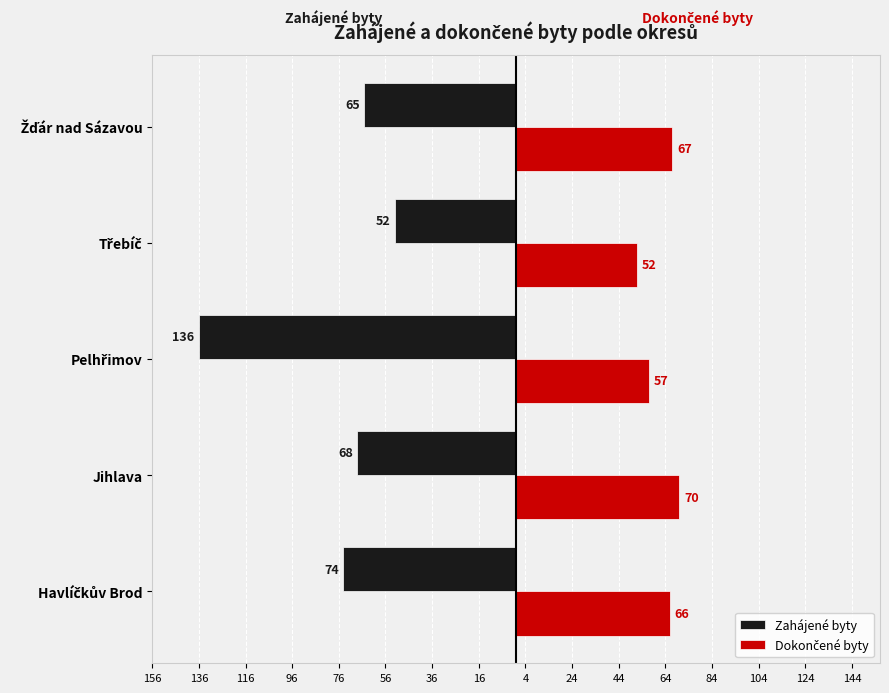

What is the difference between the maximum and minimum values in the Zahájené byty series?

84